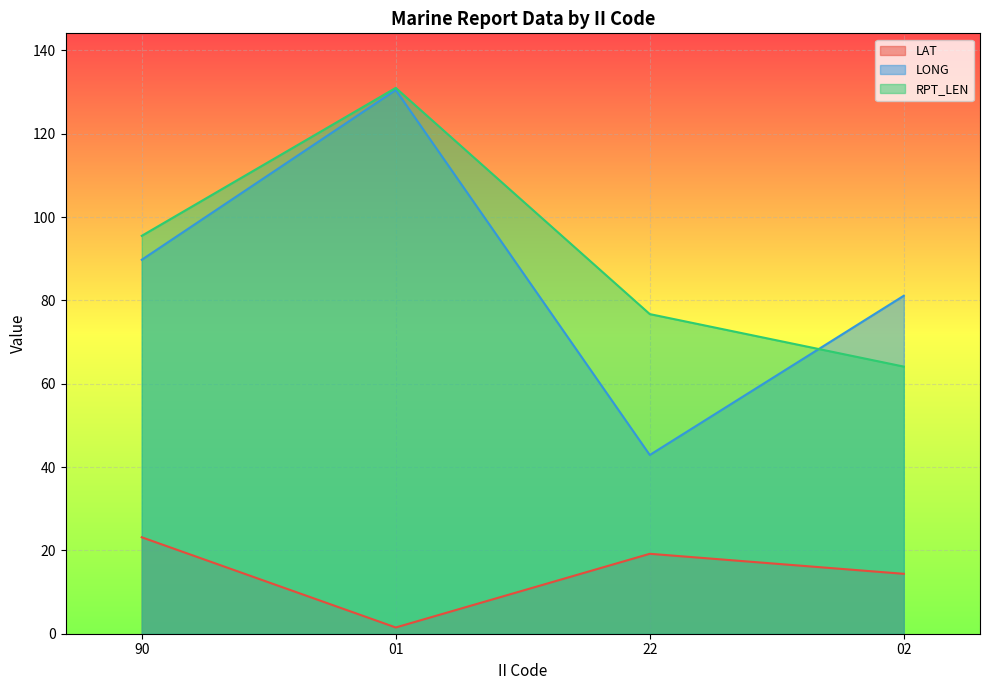

True or false: LAT and LONG intersect in this chart.

False